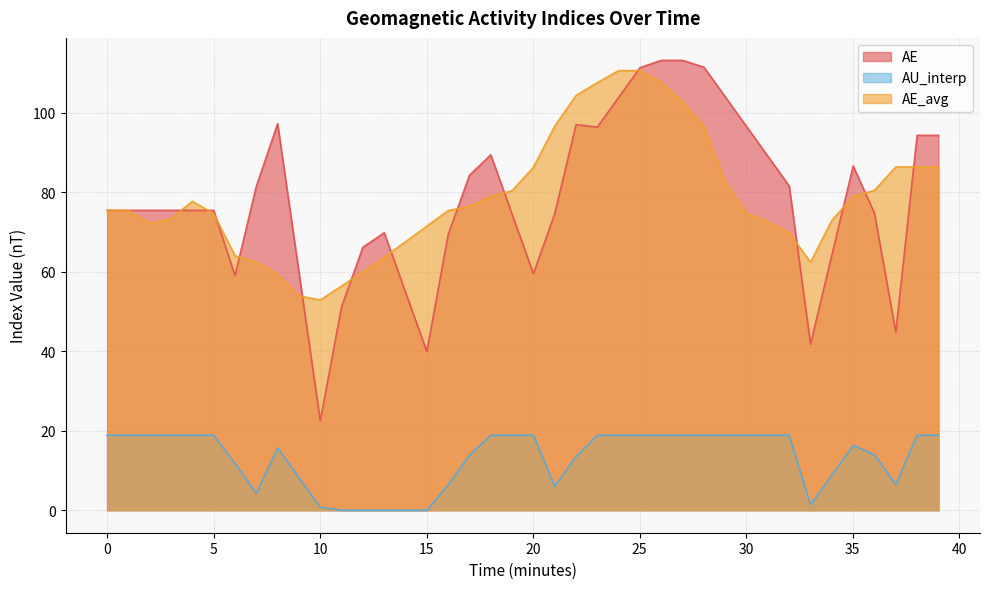

True or false: AE and AU_interp cross at least once.

False